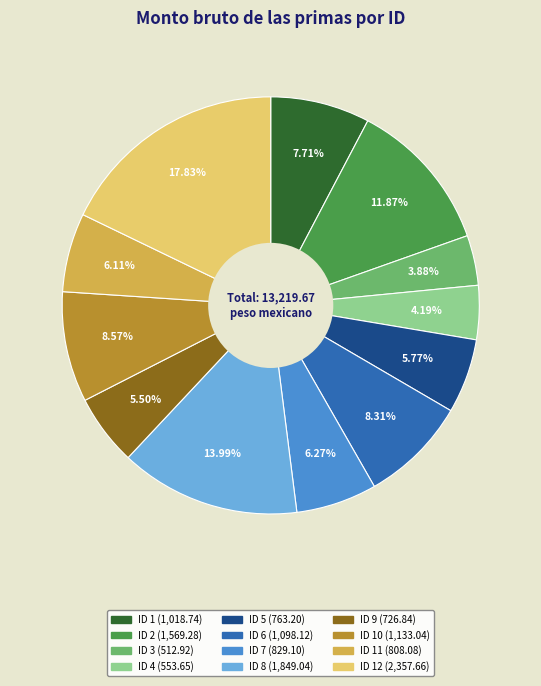

Does any single category account for the majority?

No